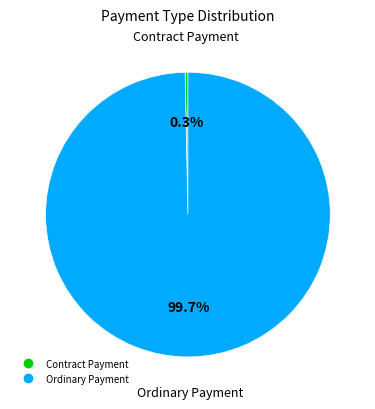

Between Ordinary Payment and Contract Payment, which is larger?

Ordinary Payment